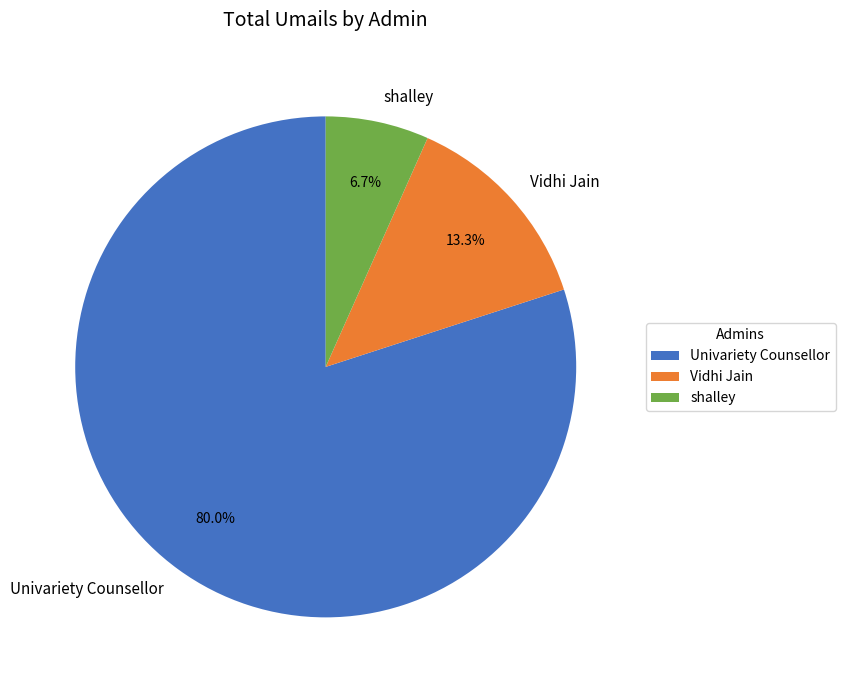

Which slice represents more than half of the pie?

Univariety Counsellor